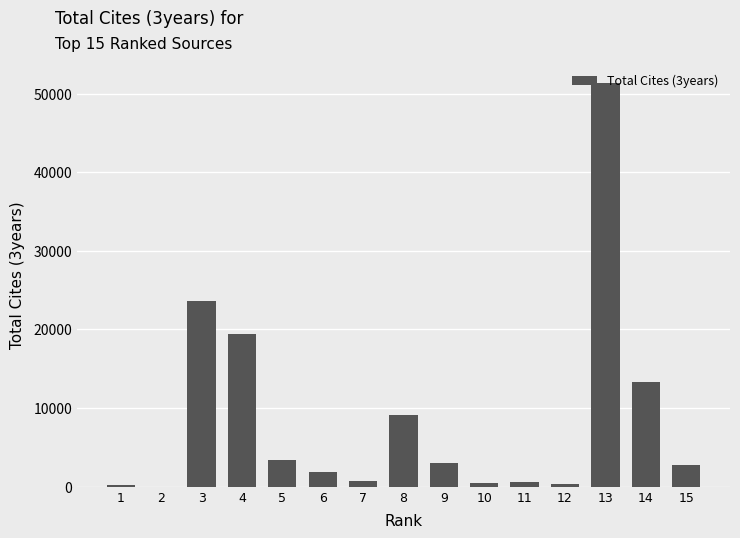

What is the maximum value shown in the chart?

51317